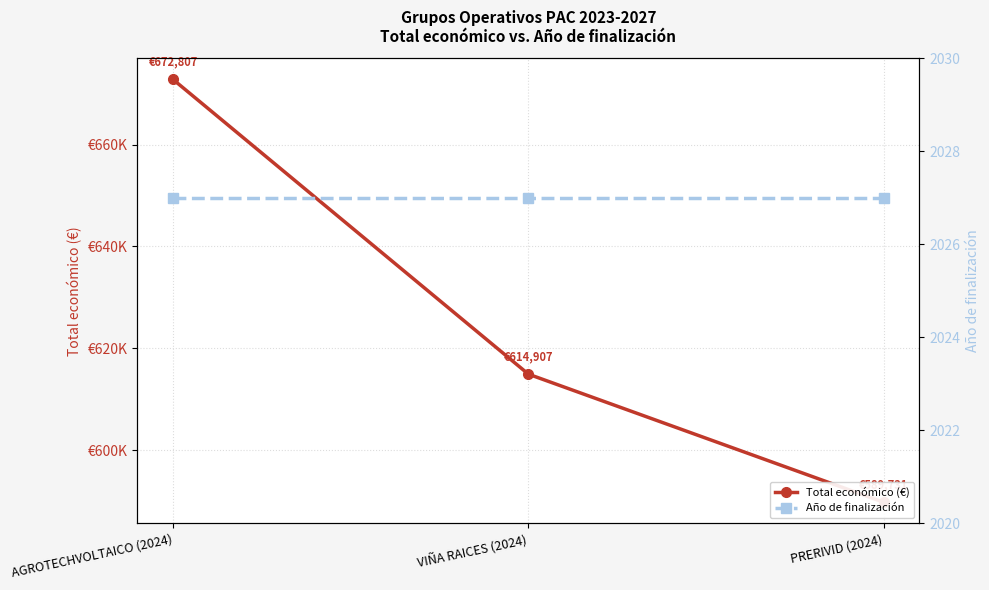

Where does the Total económico (€) series first go above 614907?

AGROTECHVOLTAICO (2024)